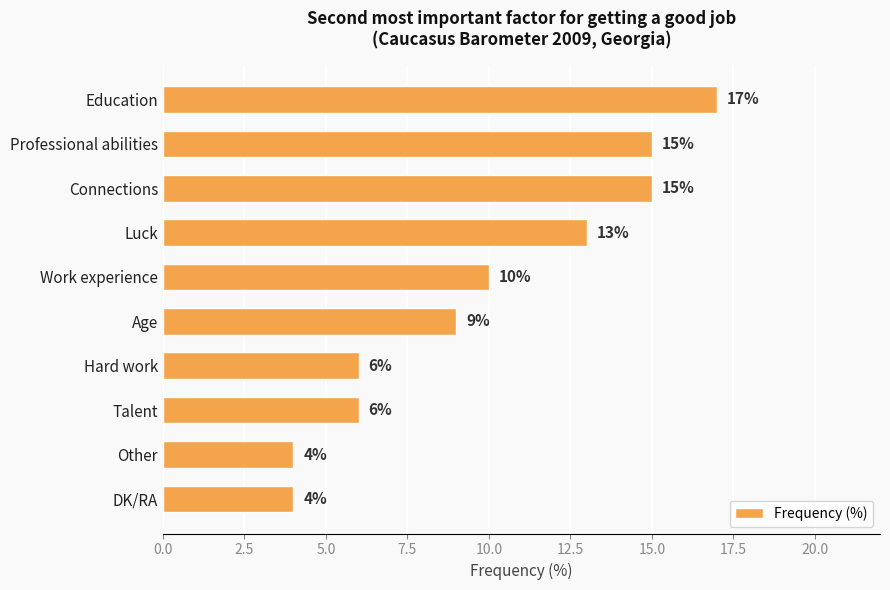

What is the difference between the maximum and minimum values?

13